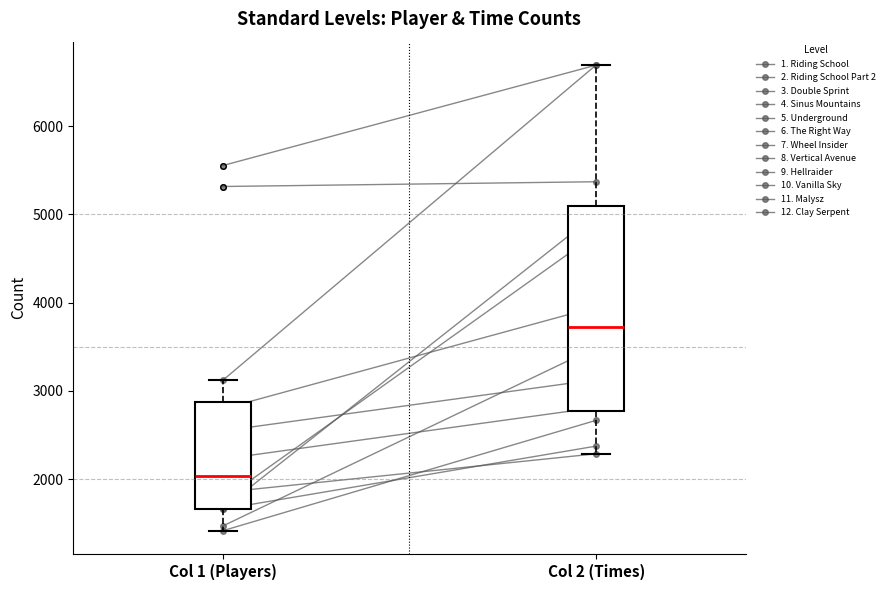

Where does the median line of the box for Col 2 (Times) sit on the y-axis? The values are not printed on the chart, so give them approximately, as read against the axis.

3700